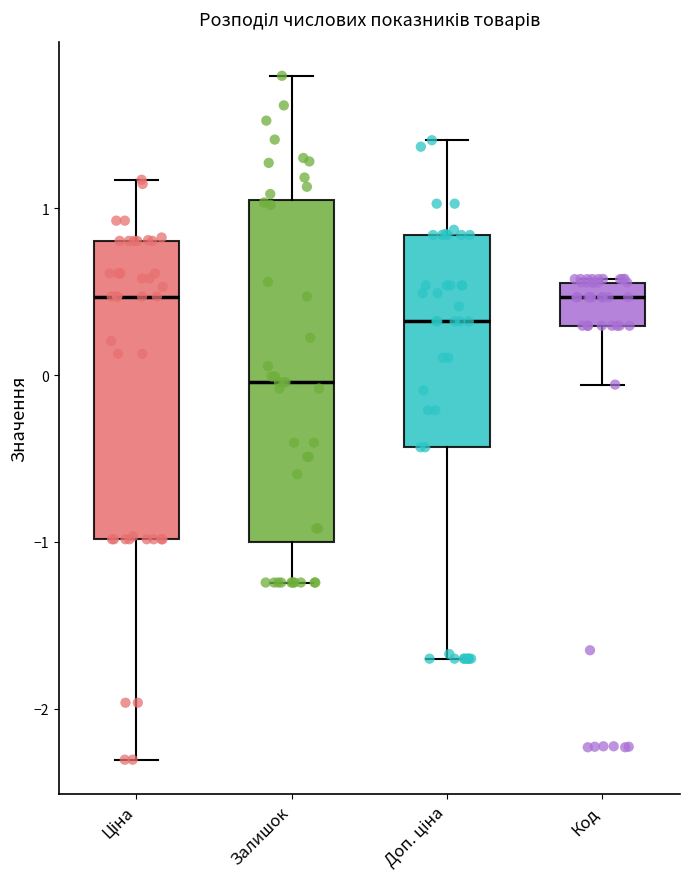

Reading left to right, read every box against the y-axis: the position of its median line, the range the box covers, and the ends of its whiskers. The values are not printed on the chart, so give them approximately, as read against the axis.

Ціна: median 0.5, box -1.0 to 0.8, whiskers -2.3 to 1.2
Залишок: median 0.0, box -1.0 to 1.0, whiskers -1.2 to 1.8
Доп. ціна: median 0.3, box -0.4 to 0.8, whiskers -1.7 to 1.4
Код: median 0.5, box 0.3 to 0.6, whiskers -0.1 to 0.6